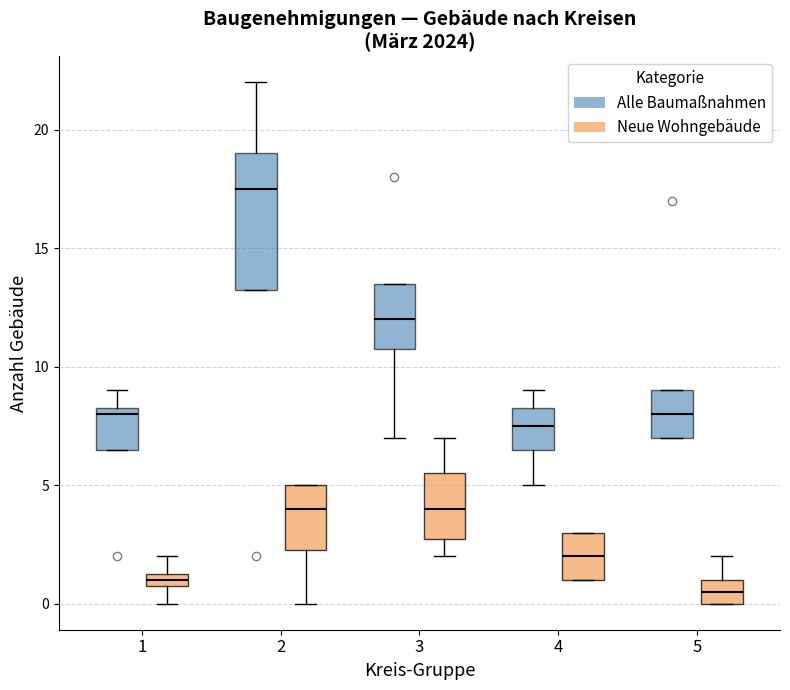

Where does the median line of the box for 4 (Alle Baumaßnahmen) sit on the y-axis? The values are not printed on the chart, so give them approximately, as read against the axis.

7.5